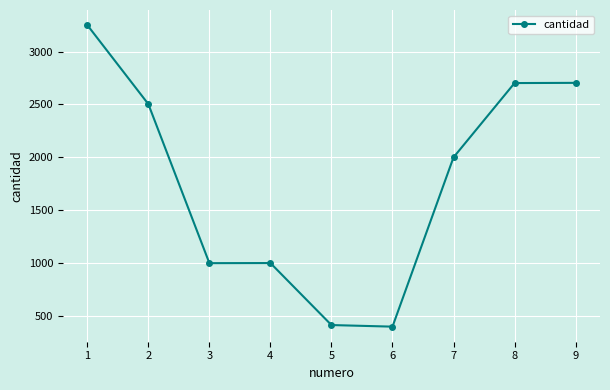

What is the approximate value at 9?

2704